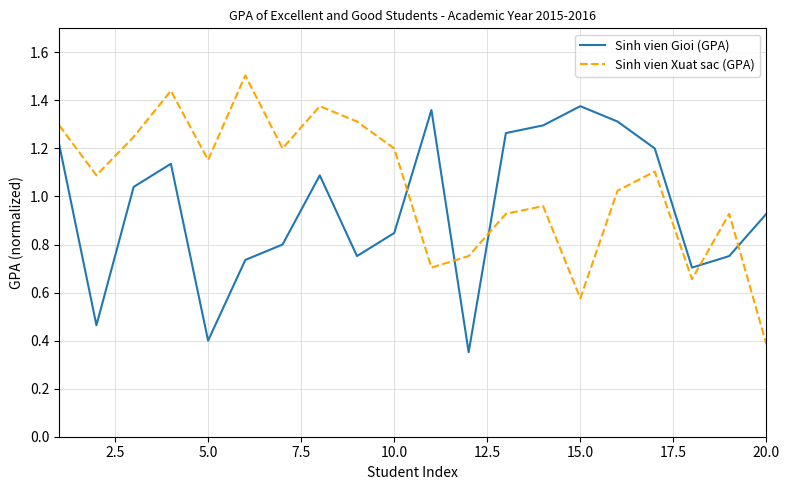

How many times do Sinh vien Gioi (GPA) and Sinh vien Xuat sac (GPA) cross each other?

5